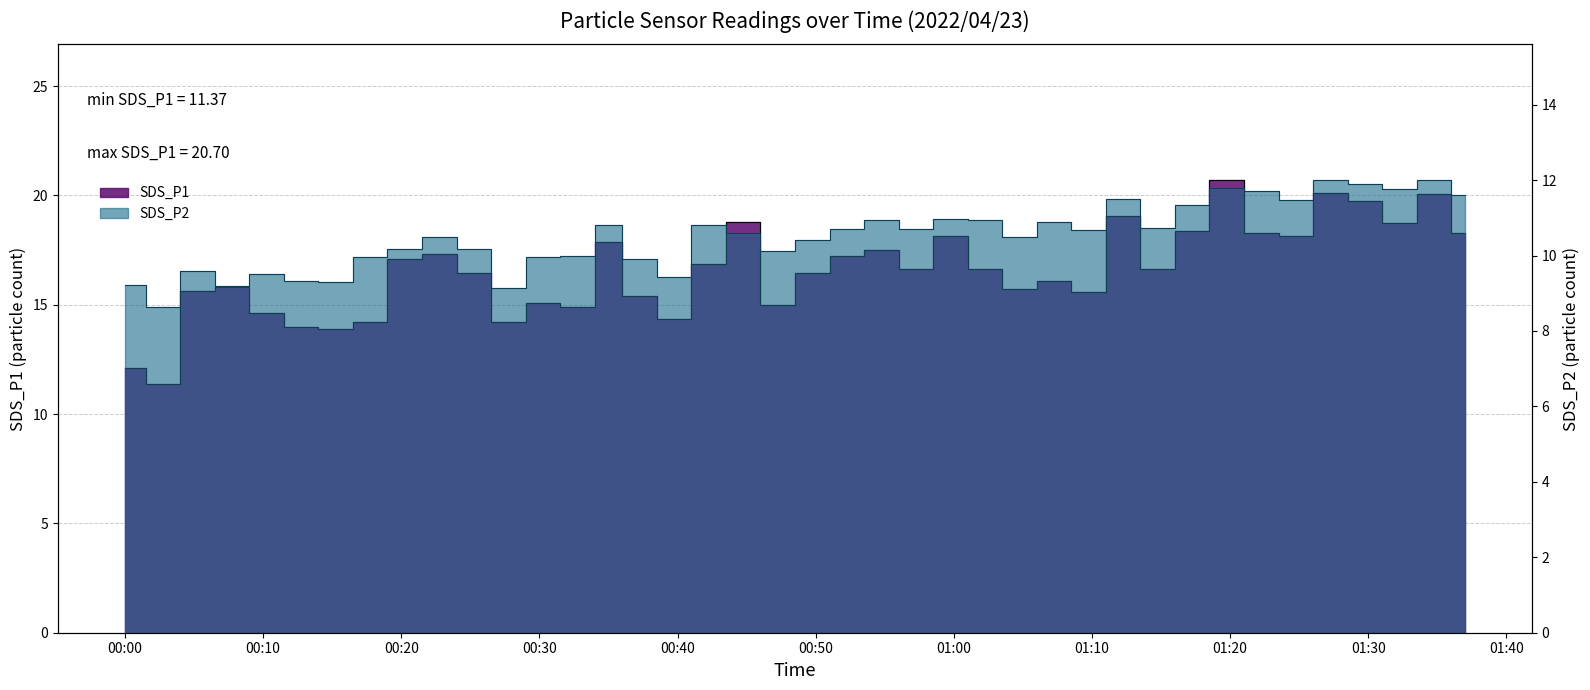

What is the total value across all series at 2022/04/23 01:37?

29.9